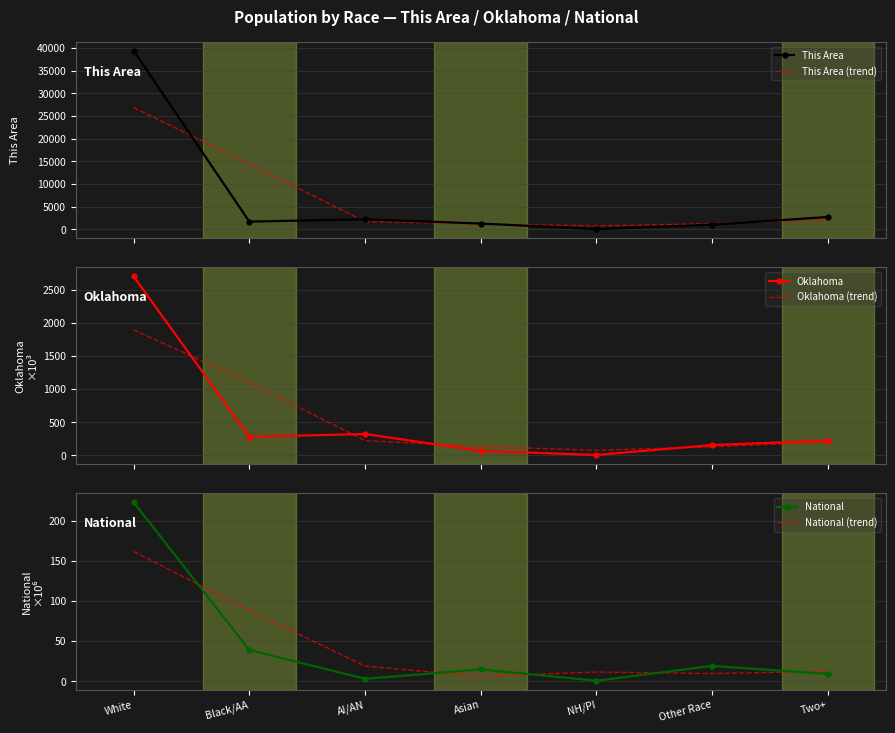

Which series ends up on top after the final intersection of This Area (trend) and This Area?

This Area